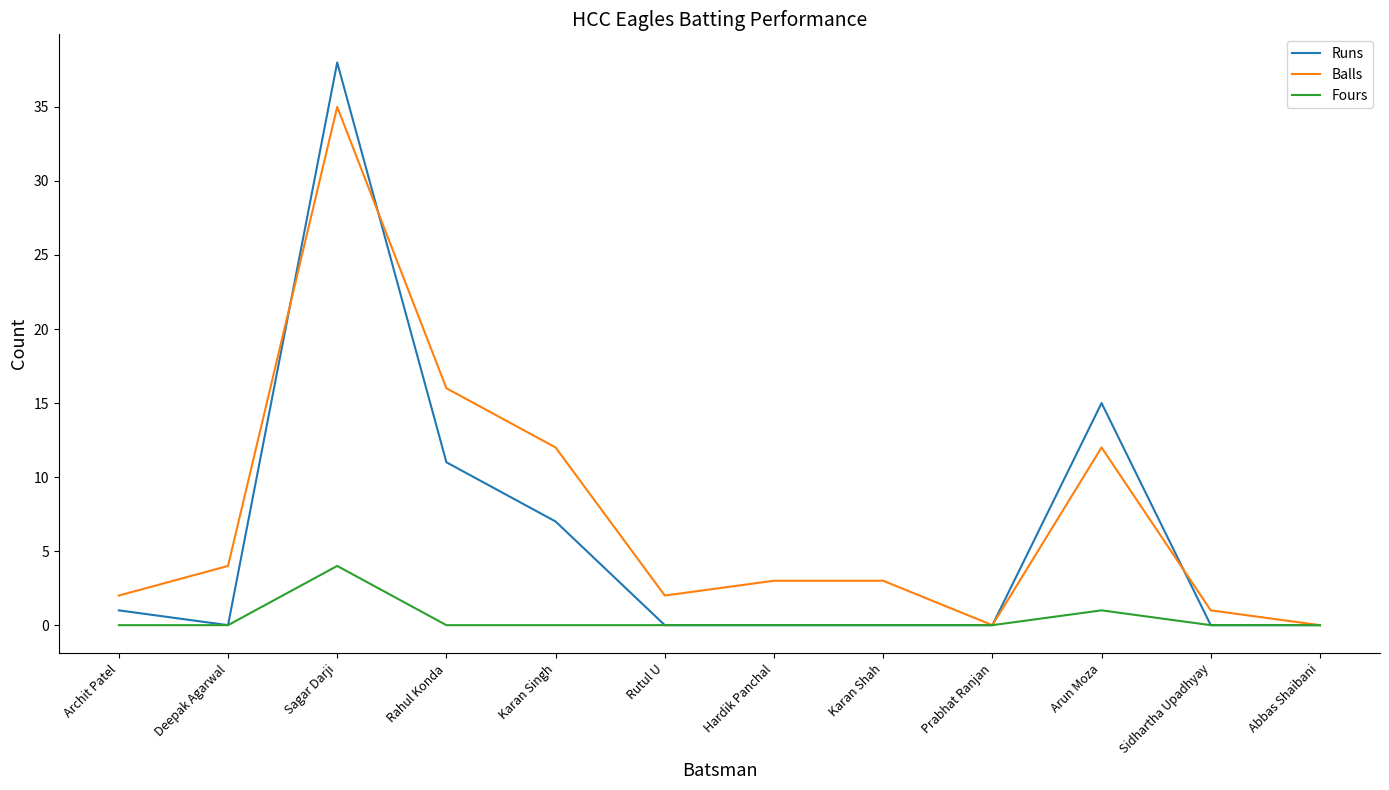

Reading left to right, list all the values displayed in this chart.

Runs: Archit Patel=1	Deepak Agarwal=0	Sagar Darji=38	Rahul Konda=11	Karan Singh=7	Rutul U=0	Hardik Panchal=0	Karan Shah=0	Prabhat Ranjan=0	Arun Moza=15	Sidhartha Upadhyay=0	Abbas Shaibani=0
Balls: Archit Patel=2	Deepak Agarwal=4	Sagar Darji=35	Rahul Konda=16	Karan Singh=12	Rutul U=2	Hardik Panchal=3	Karan Shah=3	Prabhat Ranjan=0	Arun Moza=12	Sidhartha Upadhyay=1	Abbas Shaibani=0
Fours: Archit Patel=0	Deepak Agarwal=0	Sagar Darji=4	Rahul Konda=0	Karan Singh=0	Rutul U=0	Hardik Panchal=0	Karan Shah=0	Prabhat Ranjan=0	Arun Moza=1	Sidhartha Upadhyay=0	Abbas Shaibani=0